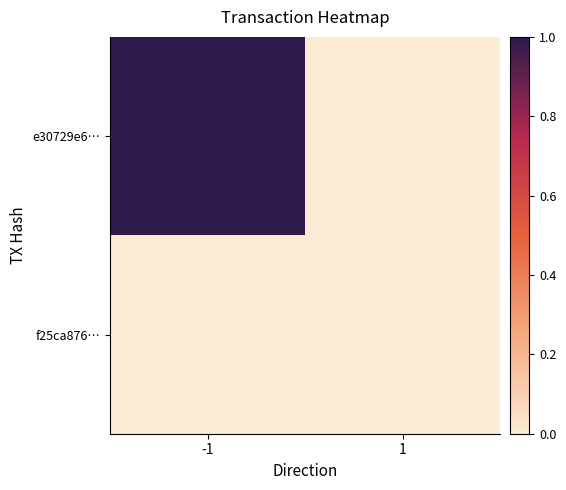

List the series in order of their peak value, lowest first.

f25ca876…, e30729e6…